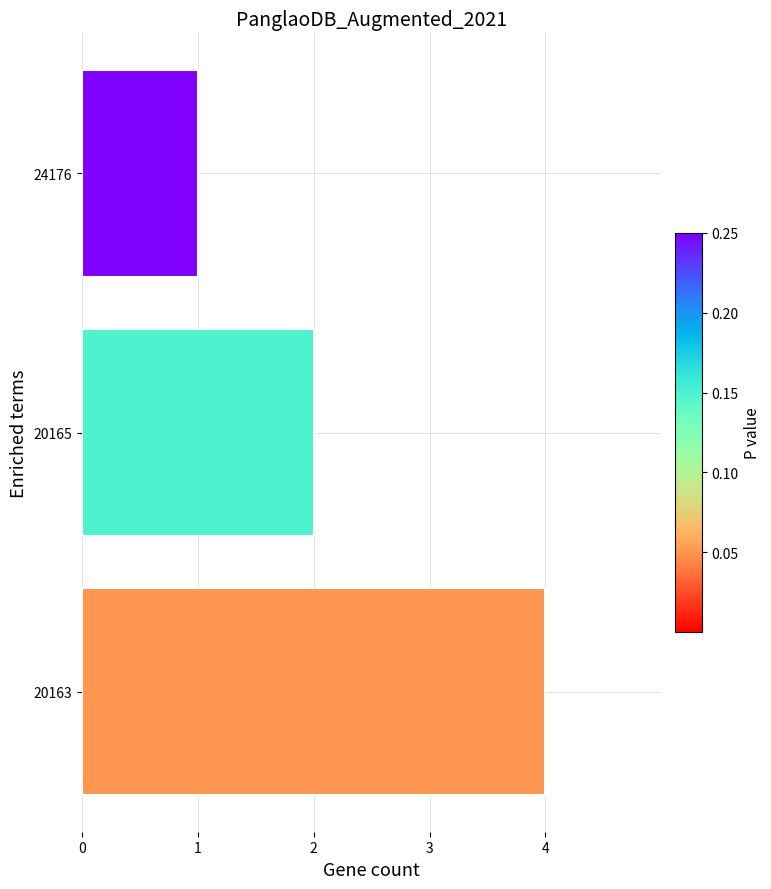

Rank the categories by value from highest to lowest.

20163, 20165, 24176